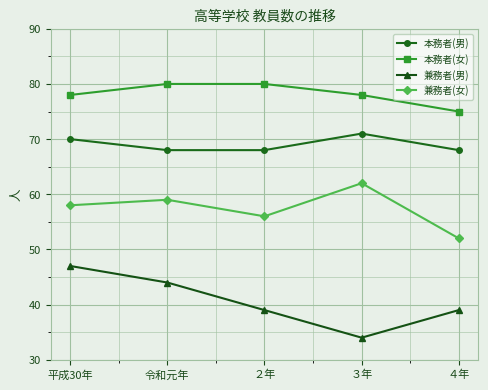

True or false: 兼務者(女) has more than 0 points higher than both neighbors.

True